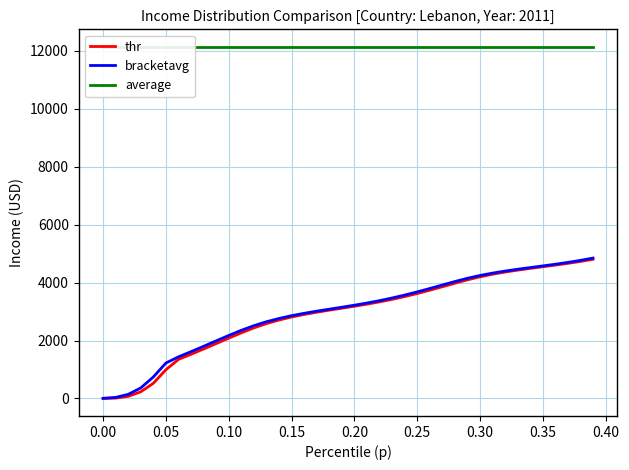

How many values in the bracketavg series are below 3217?

20